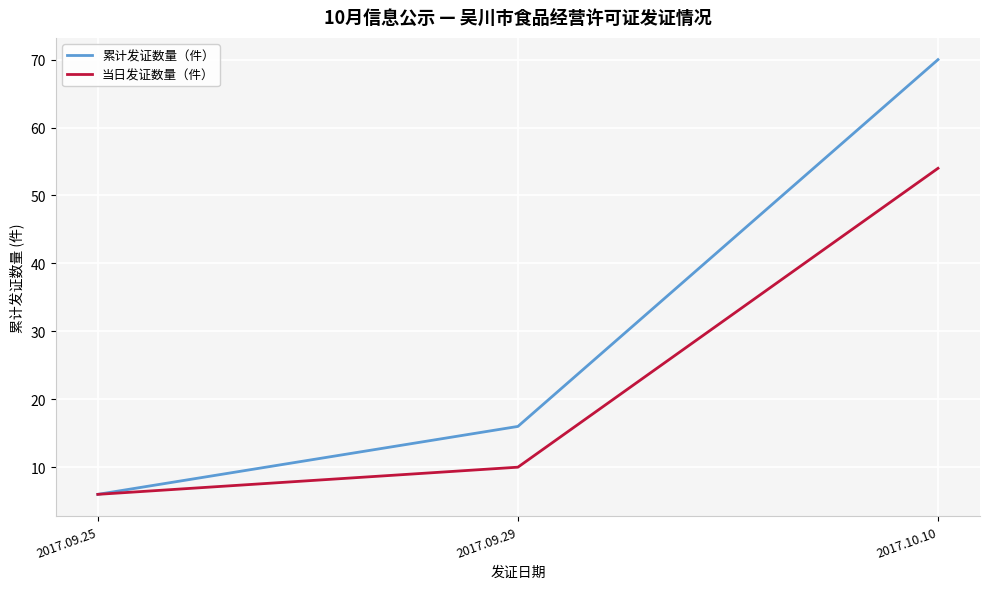

List the labels in order of 当日发证数量（件） value, smallest first.

2017.09.25, 2017.09.29, 2017.10.10